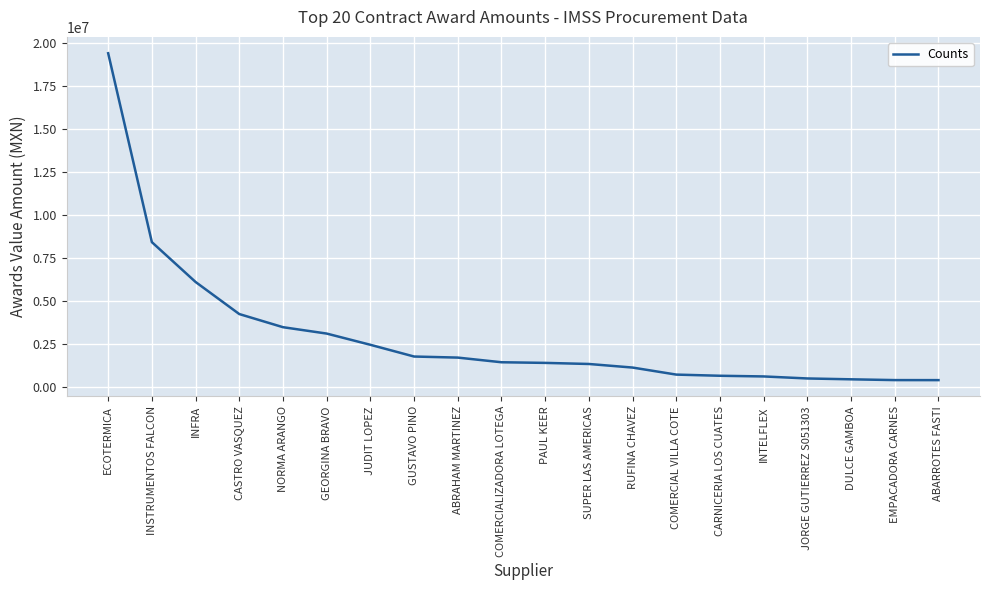

Which has a higher value, COMERCIAL VILLA COTE or COMERCIALIZADORA LOTEGA?

COMERCIALIZADORA LOTEGA